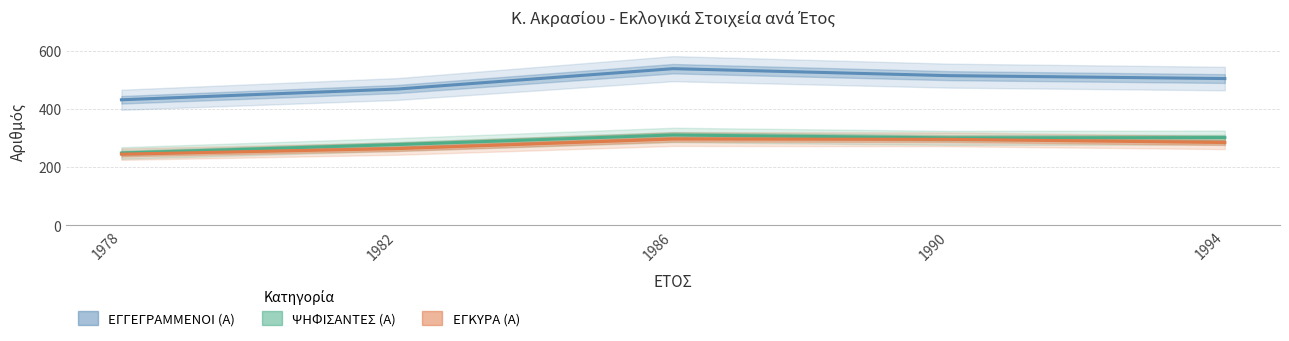

At 1990, list the series in order from largest to smallest.

ΕΓΓΕΓΡΑΜΜΕΝΟΙ (Α), ΨΗΦΙΣΑΝΤΕΣ (Α), ΕΓΚΥΡΑ (Α)